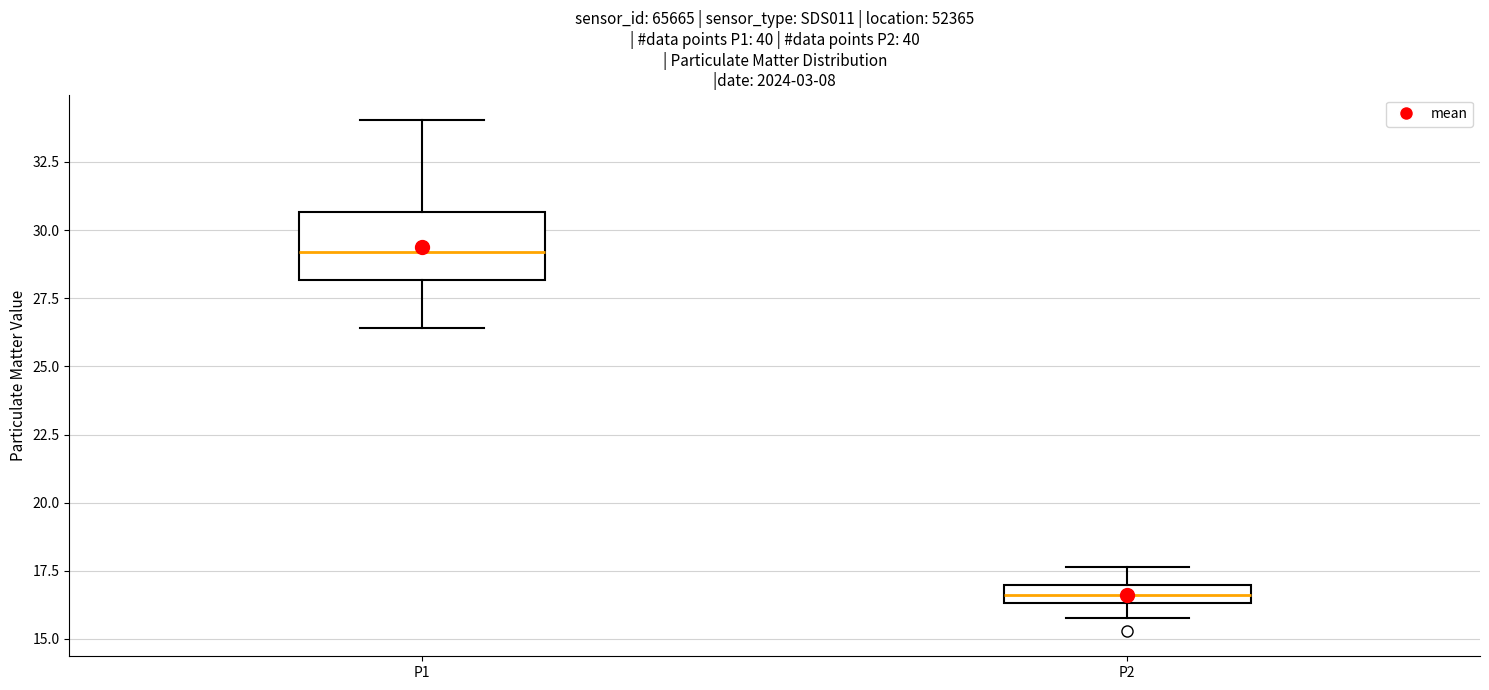

Where is the lower edge of the box for P2 on the y-axis? The values are not printed on the chart, so give them approximately, as read against the axis.

16.5